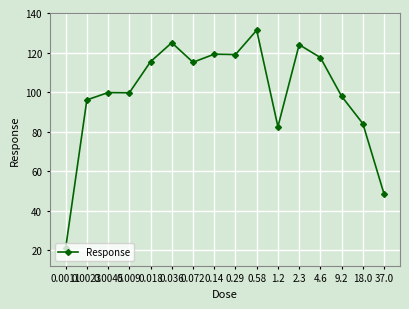

Which has a higher value, 0.0023 or 2.3?

2.3